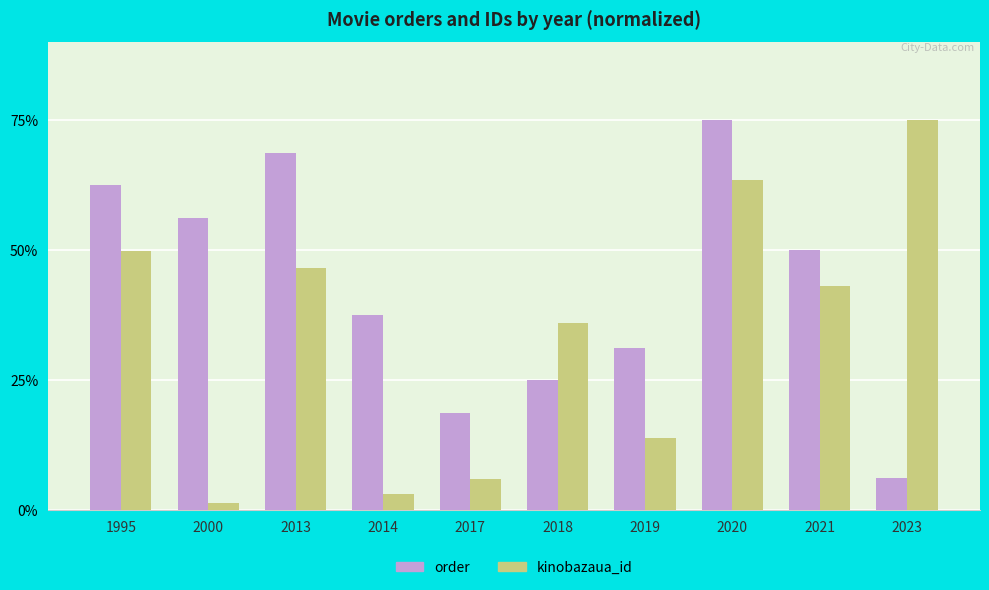

Is it true that kinobazaua_id equals 49.9 at 1995?

True